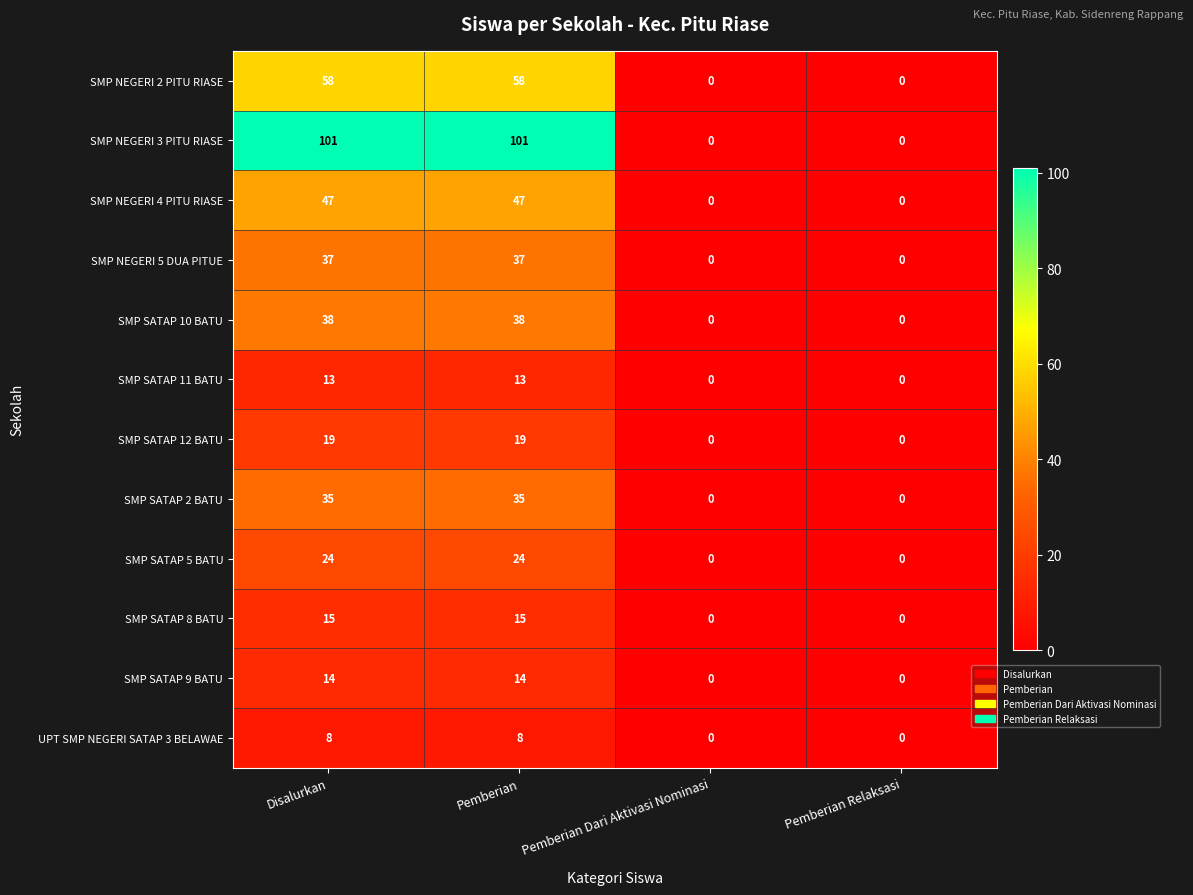

What is the spread (max minus min) of values at Pemberian?

93